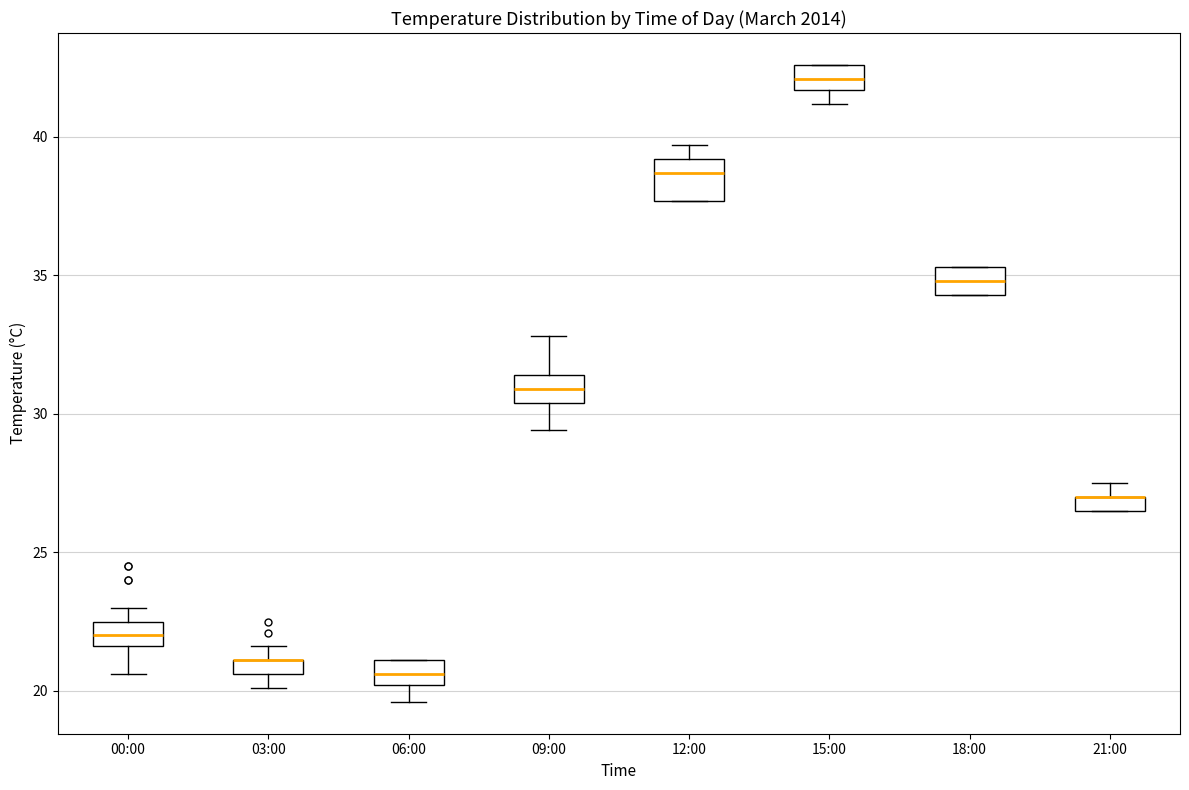

Where does the median line of the box for 15:00 sit on the y-axis? The values are not printed on the chart, so give them approximately, as read against the axis.

42.0